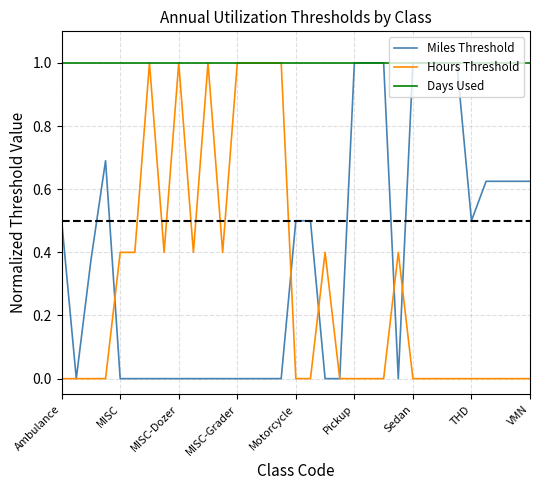

Which series has the largest total across all categories?

Days Used